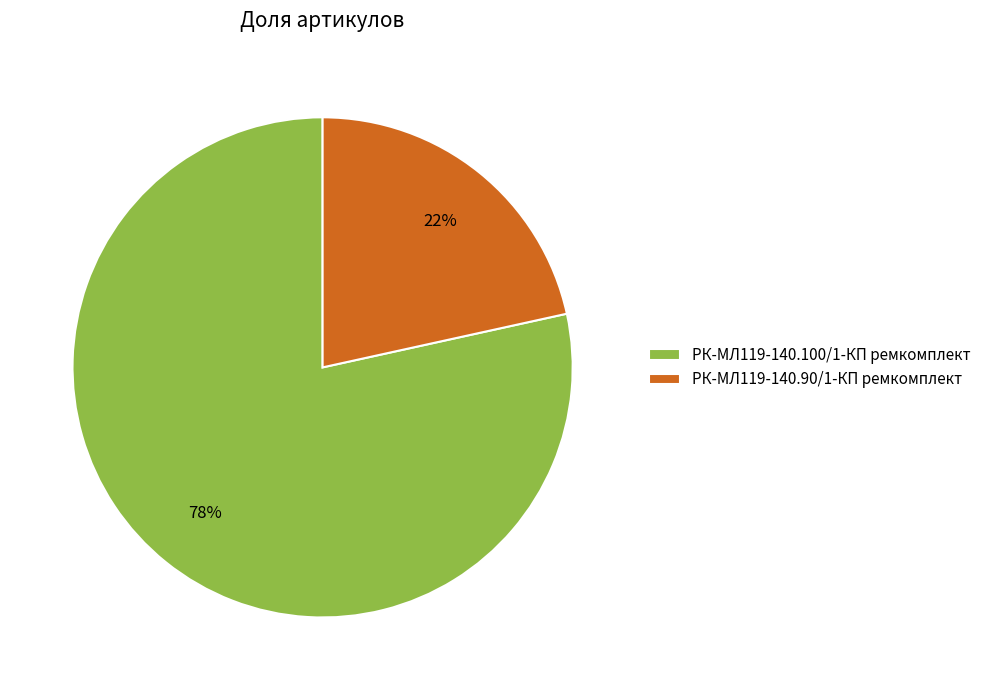

Which slice is the smallest?

РК-МЛ119-140.90/1-КП ремкомплект